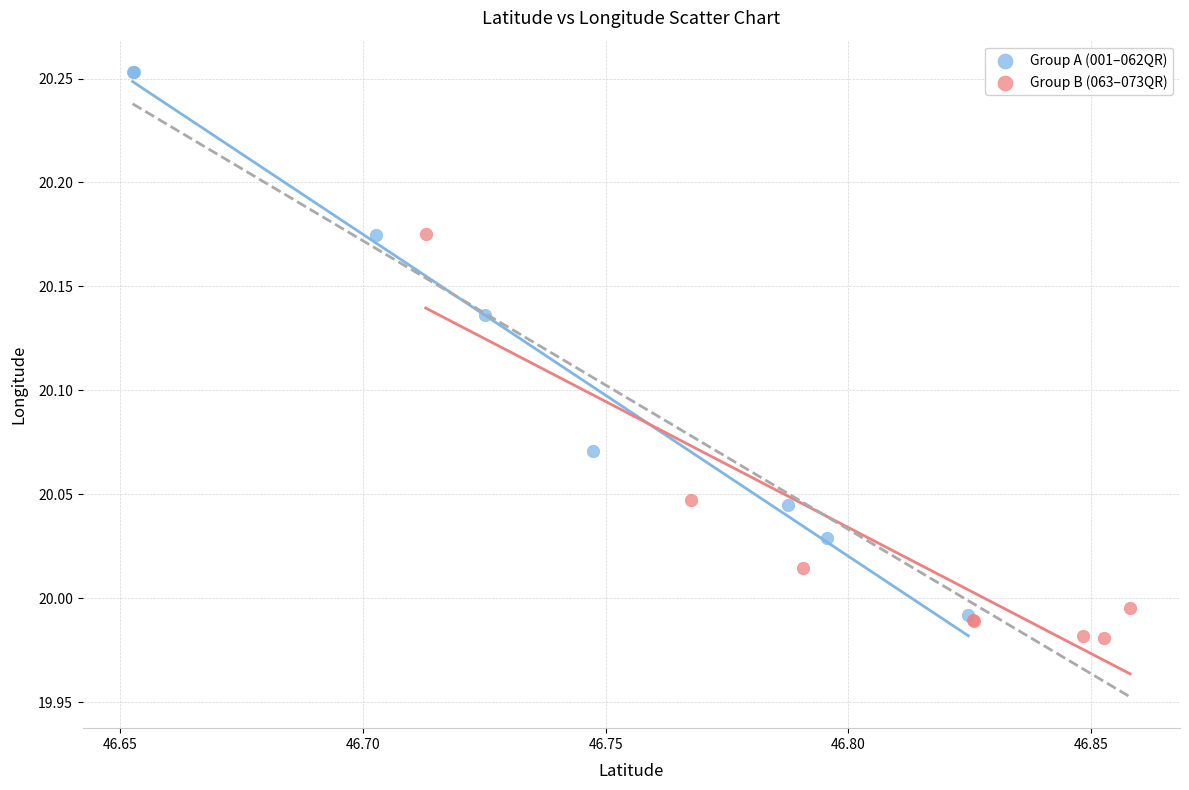

Which series has the largest Y range (max minus min)?

Group A (001–062QR)